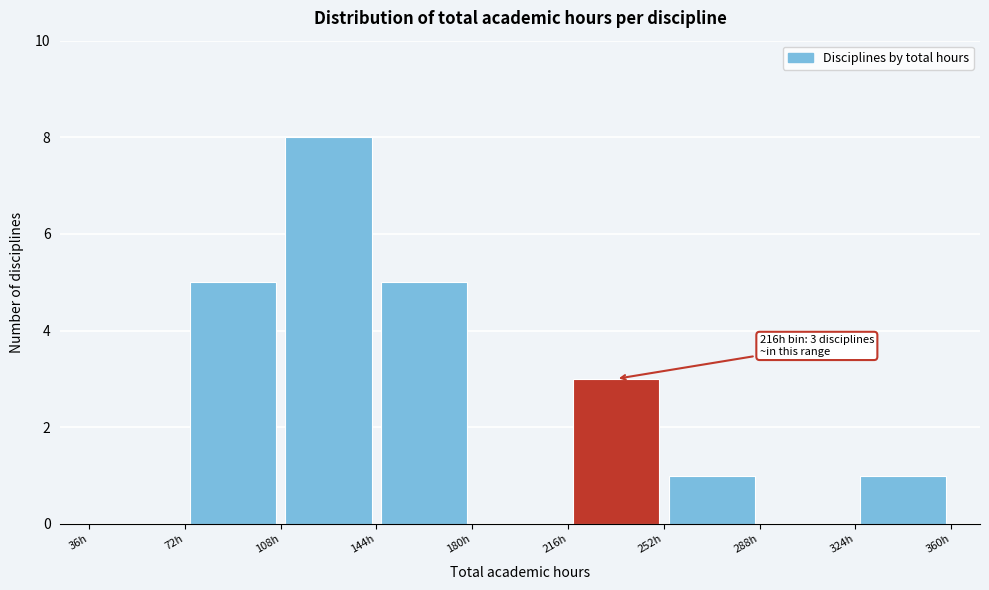

Over which range of the x-axis is the bar tallest?

108 to 144